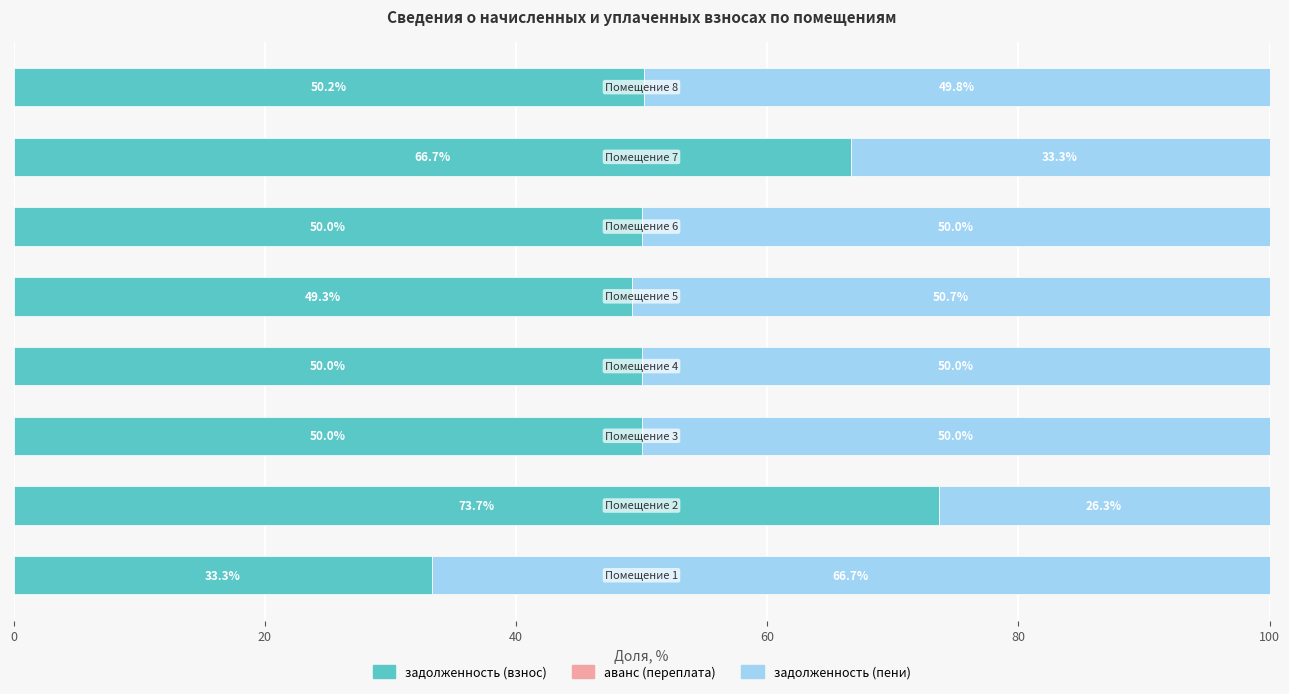

What is the maximum value for задолженность (взнос)?

73.7